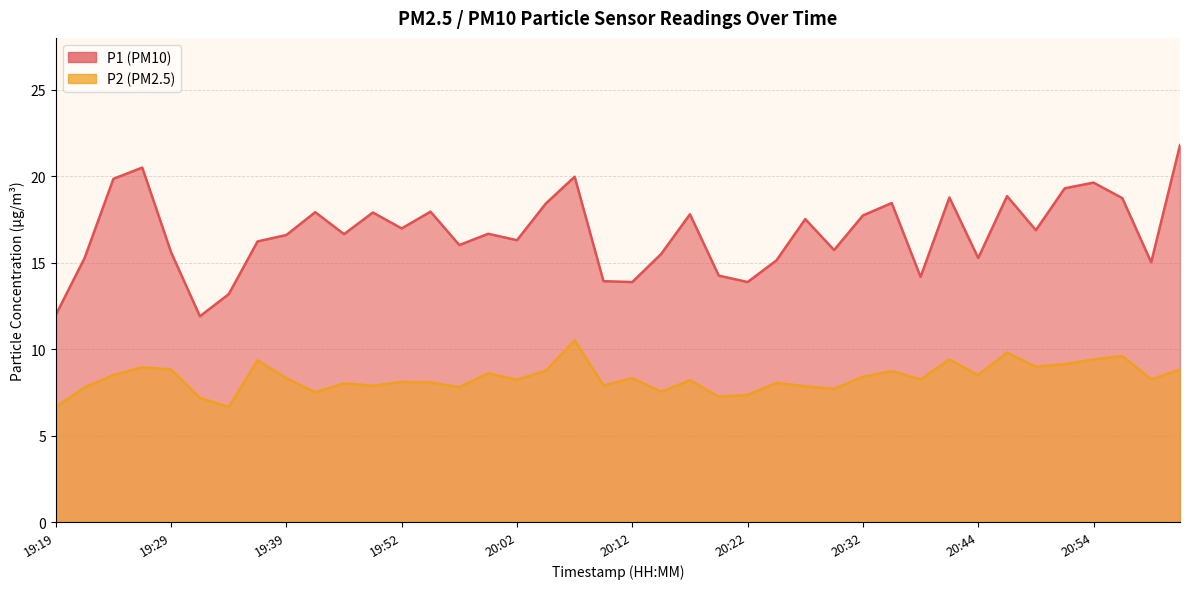

Is the value of P1 at 20:49 greater than the value of P2 at 20:07?

Yes